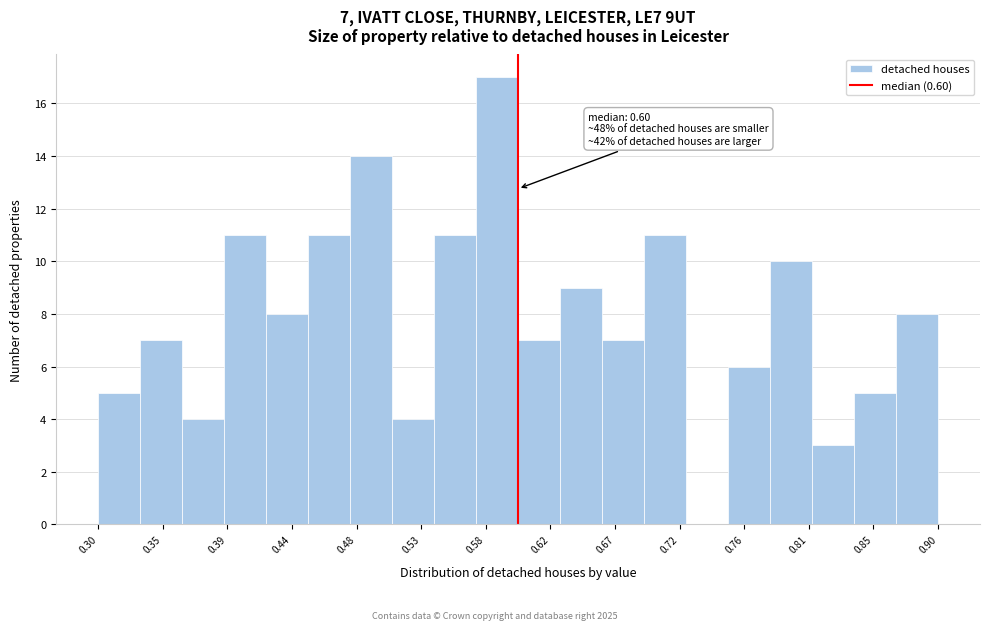

Over which range of the x-axis is the bar tallest?

0.57 to 0.60